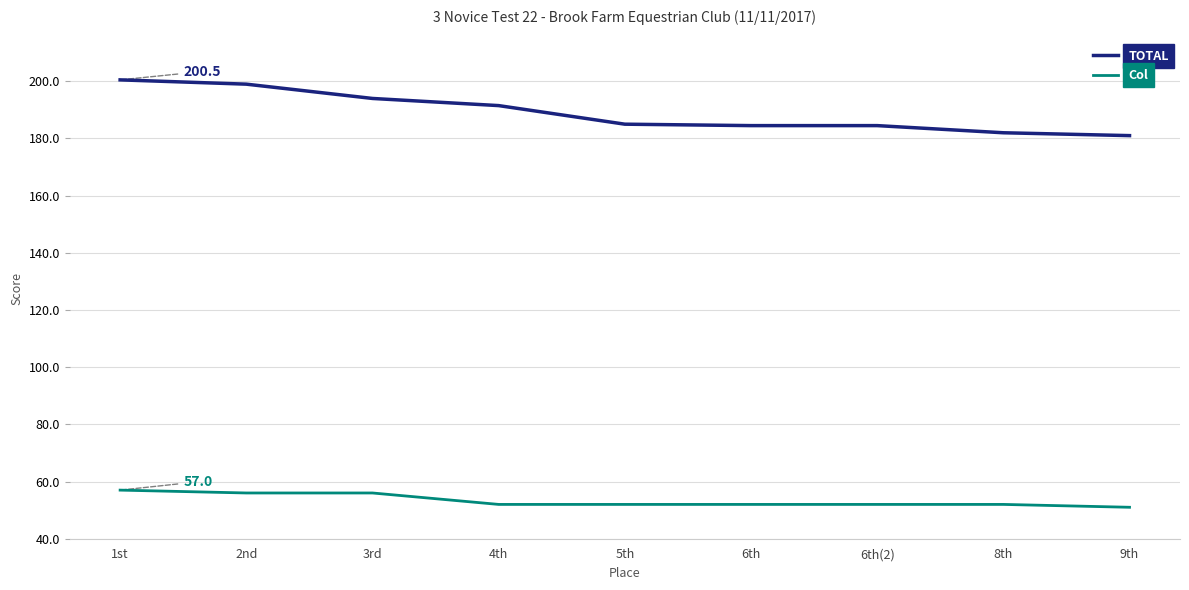

At which label does TOTAL first exceed 185?

1st